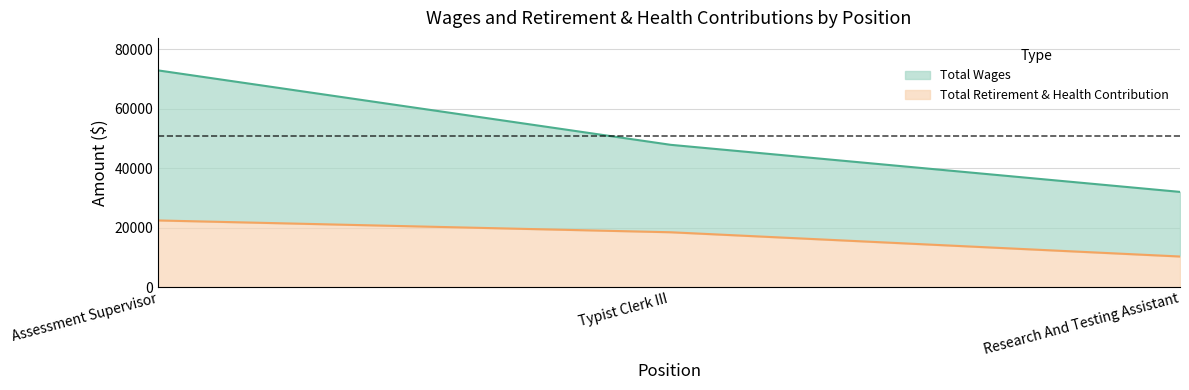

The value of Total Retirement & Health Contribution at Assessment Supervisor is 22420. True or false?

True